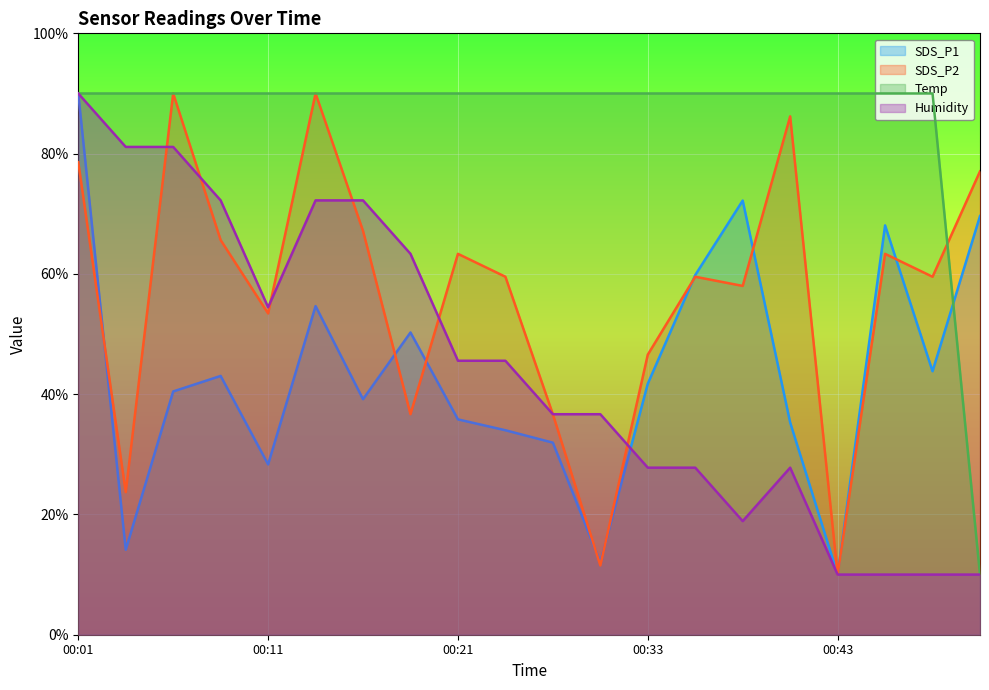

What is the difference between the second highest and second lowest values in the SDS_P2 series?

78.5